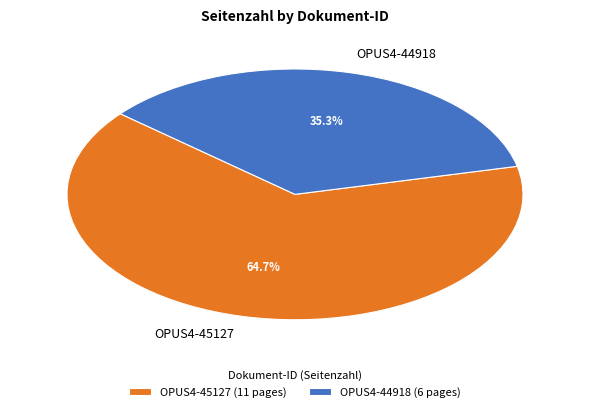

Is it true that OPUS4-44918 is 45% of the pie?

False